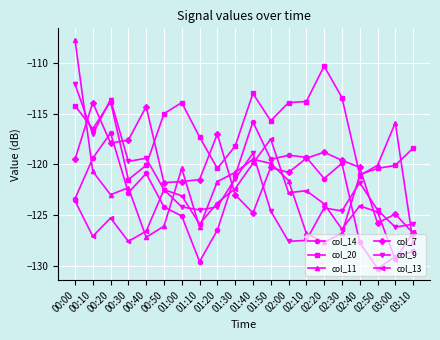

What is the label of the 6th point from the left?

00:50